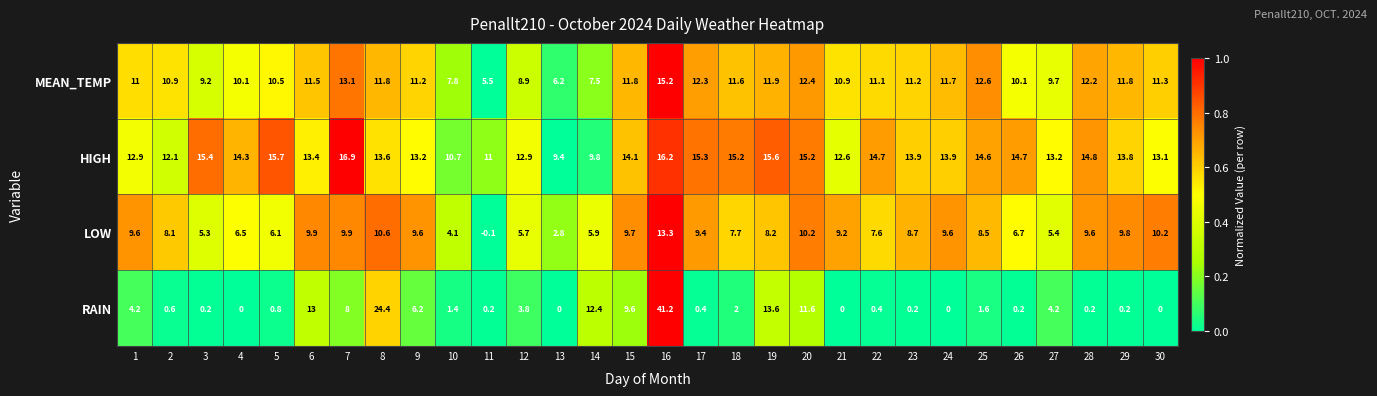

At which category is the sum across all series the highest?

16